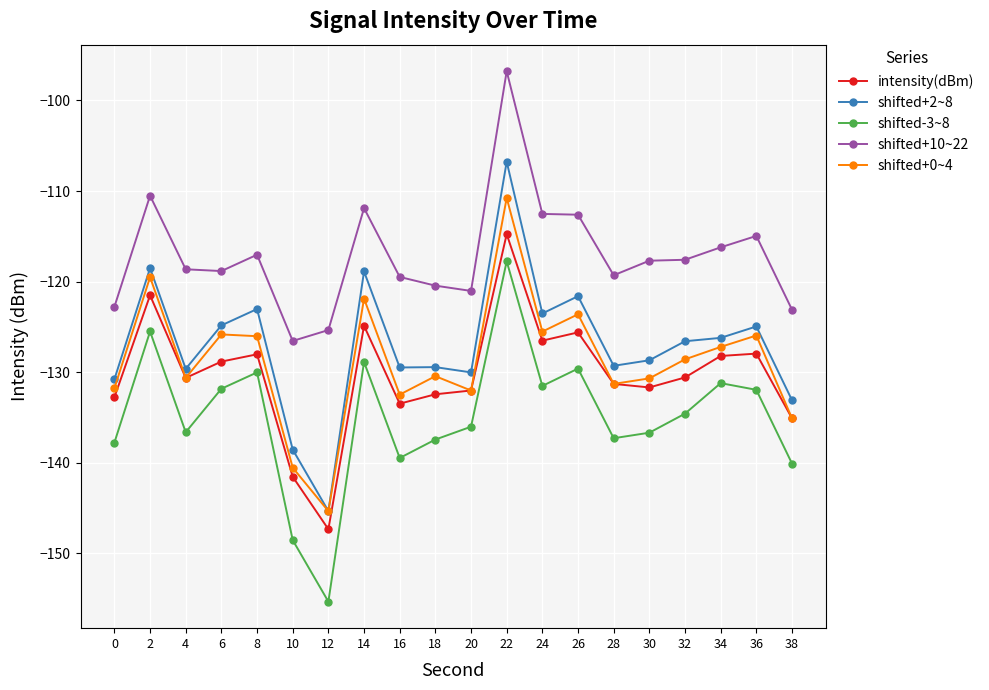

Which series changed the most between 18 and 38?

shifted+0~4